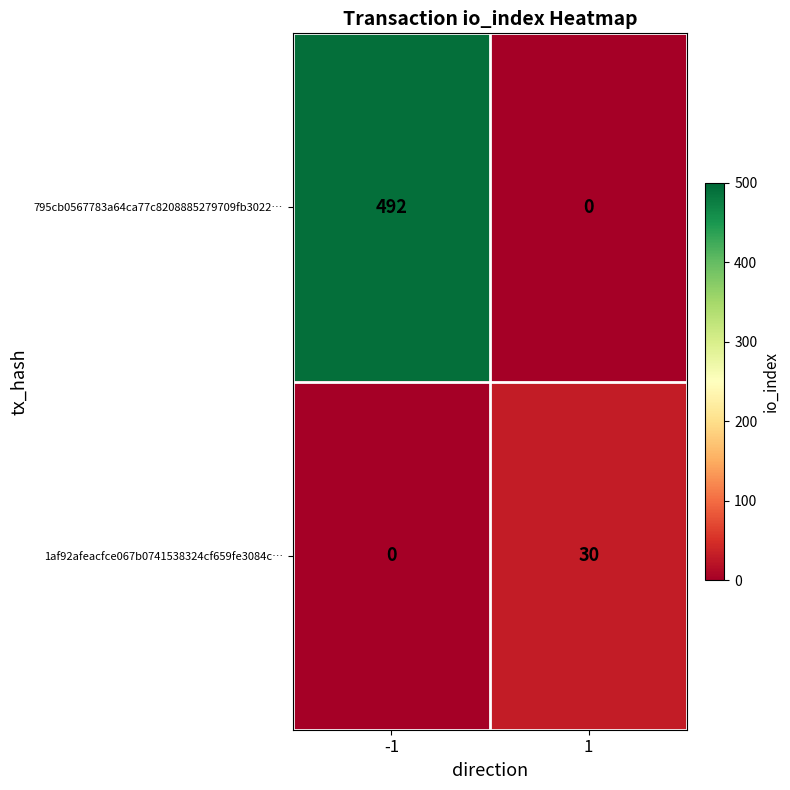

List the series in order of their peak value, highest first.

795cb0567783a64ca77c8208885279709fb3022…, 1af92afeacfce067b0741538324cf659fe3084c…